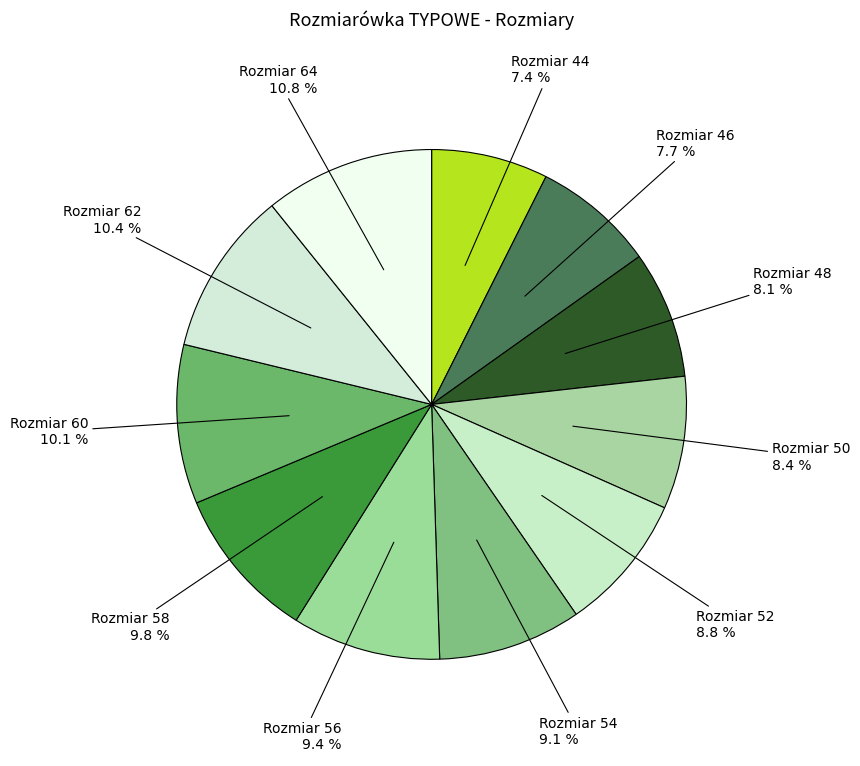

What is the ratio of the value at Rozmiar 56 to the value at Rozmiar 58?

1.0